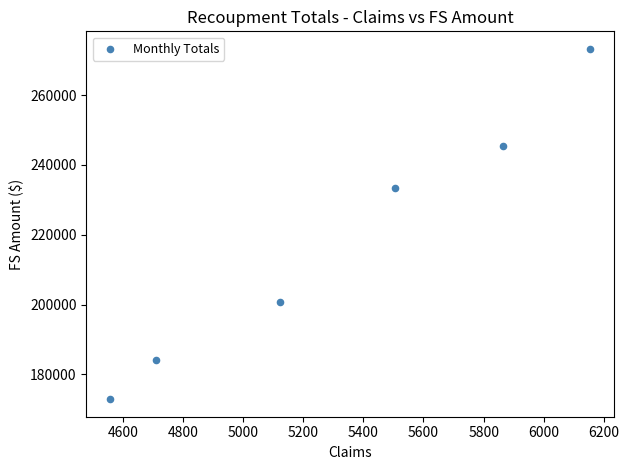

What is the range of X values (max minus min)?

1594.0